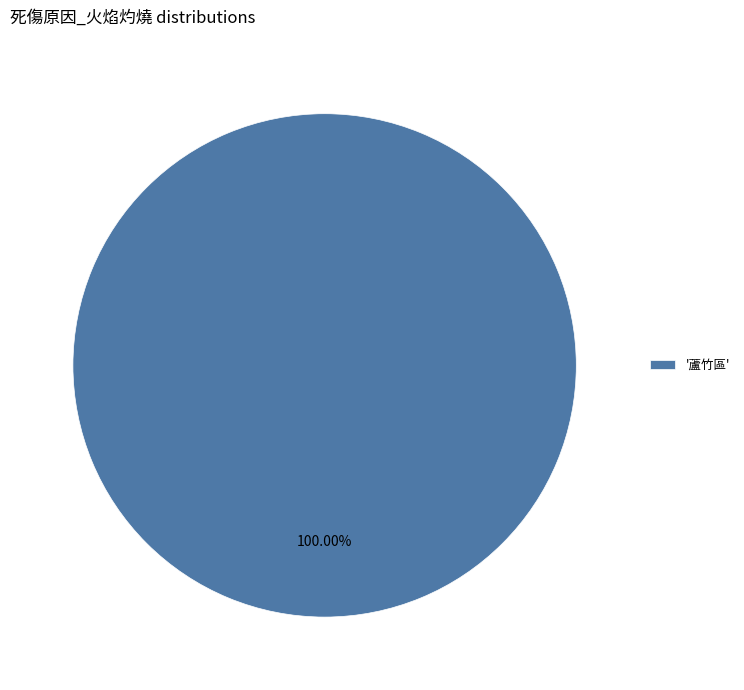

Is there any slice that represents more than half of the pie?

Yes